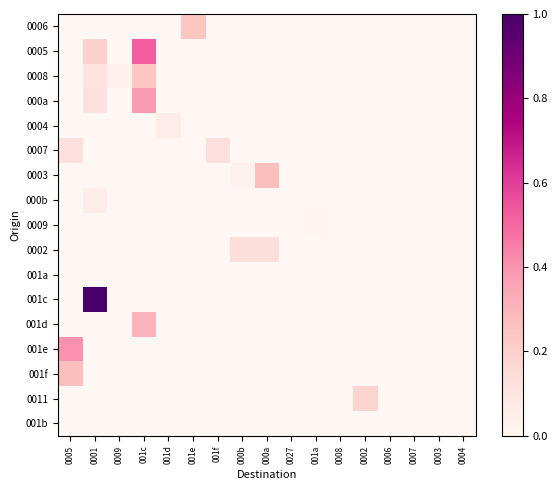

Which has a higher value, 001c or 0007?

001c